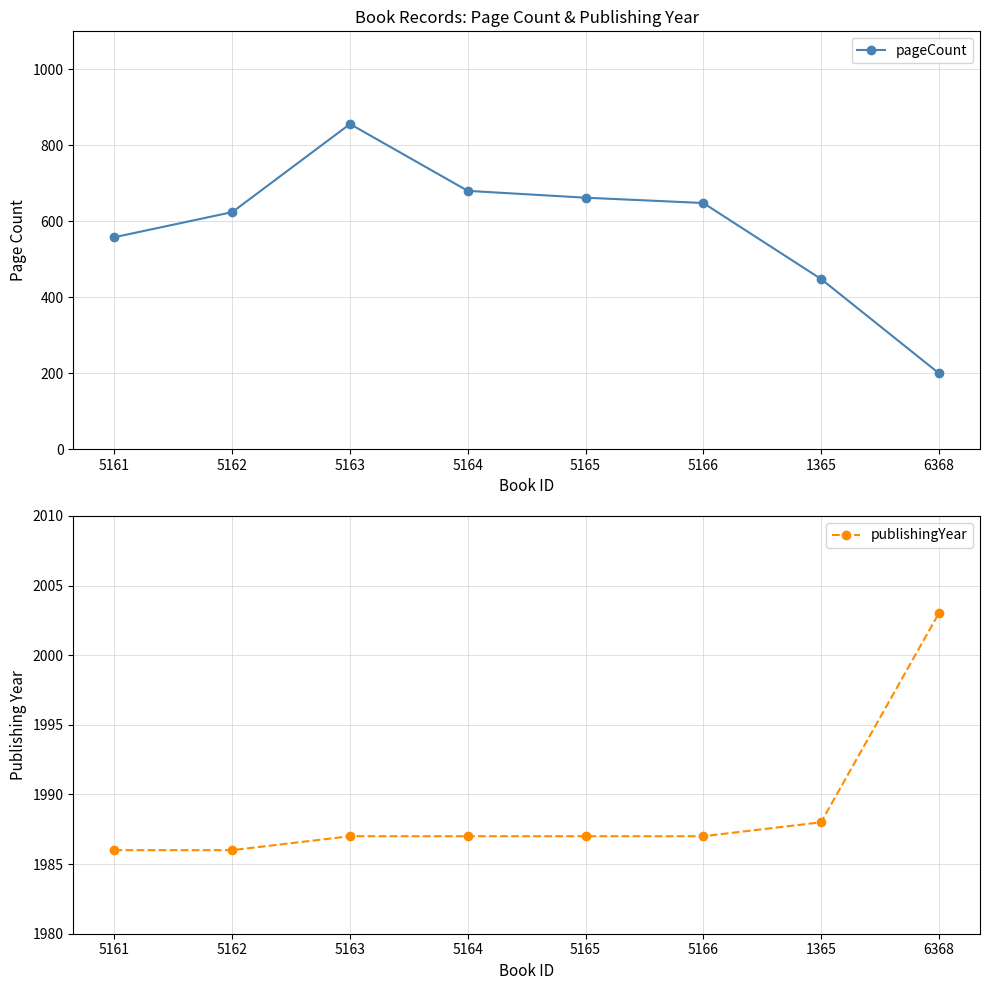

What is the difference between the highest and lowest values at 5161?

1428